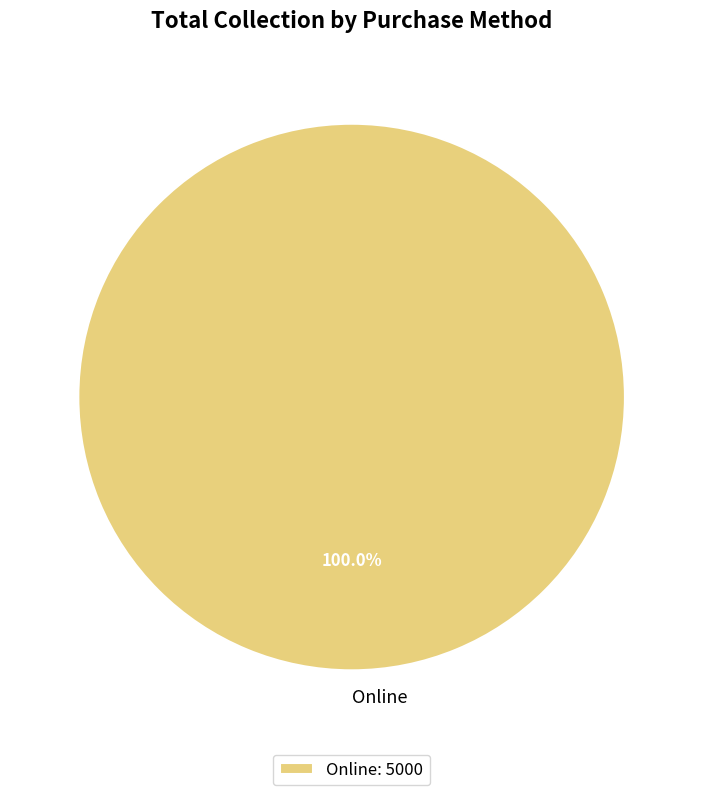

Is there a majority slice in this chart?

Yes